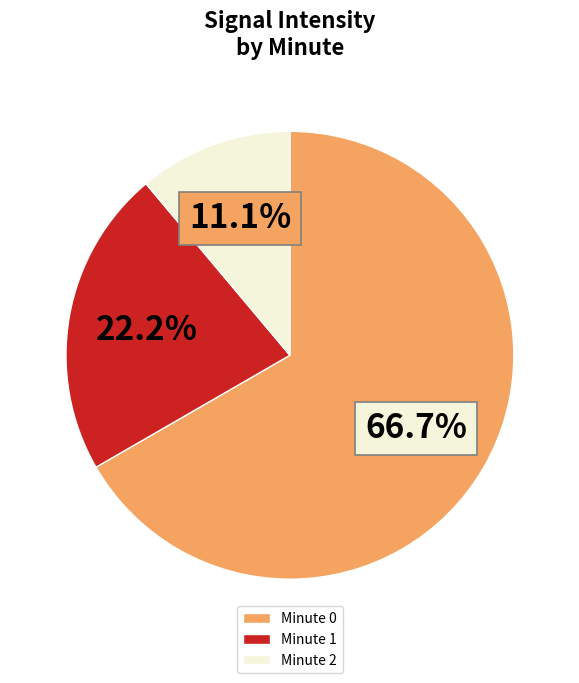

Rank the categories by value from lowest to highest.

Minute 2, Minute 1, Minute 0